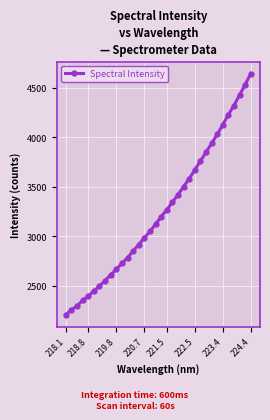

What is the minimum value shown in the chart?

2210.6